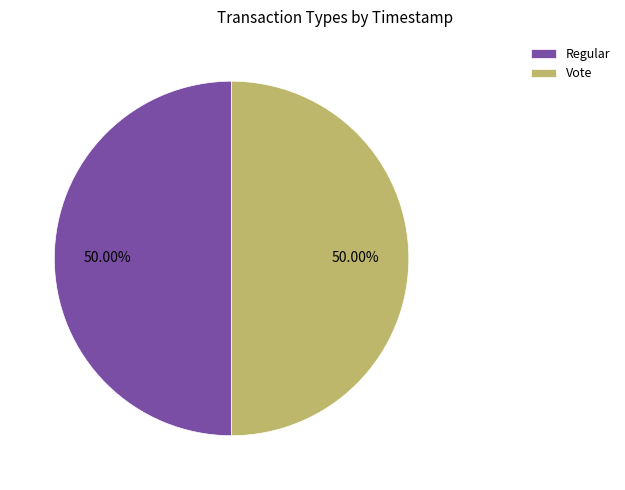

What percentage is the Vote slice, to the nearest percent?

50%